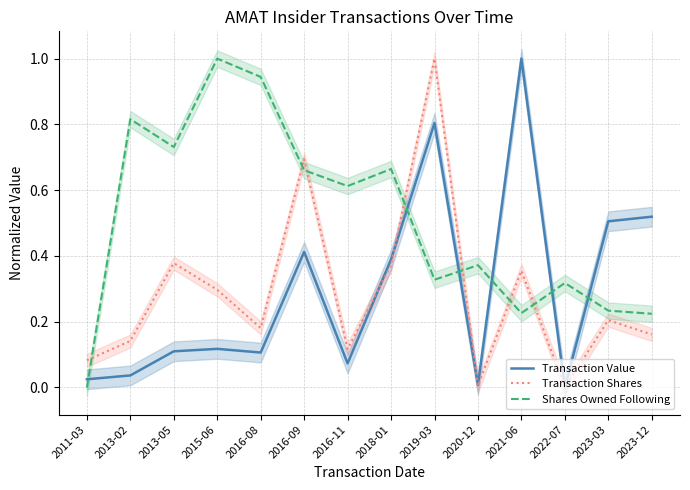

At which category does Transaction Value reach its first local valley?

2016-08